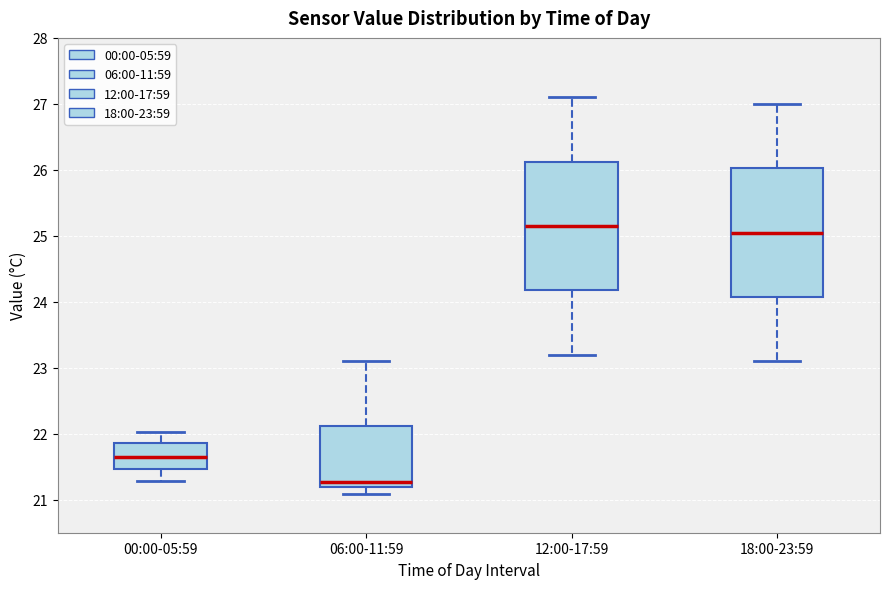

Where does the upper whisker of the box for 18:00-23:59 end on the y-axis? The values are not printed on the chart, so give them approximately, as read against the axis.

27.0